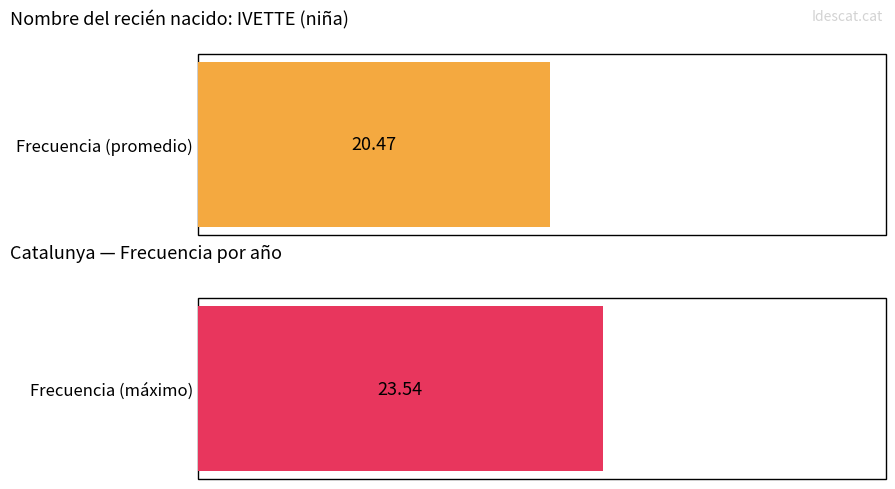

True or false: the data shows 38 at 2010.

False